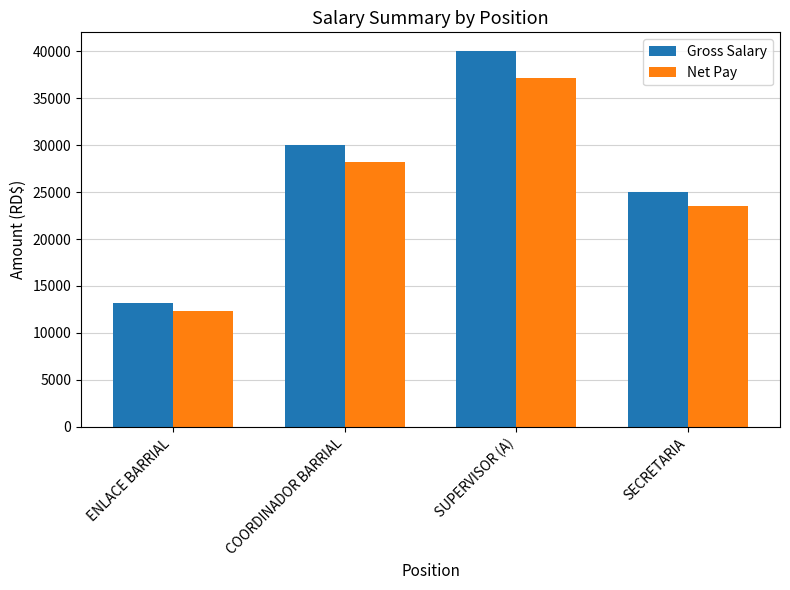

What is the label of the 4th bar from the left?

SECRETARIA